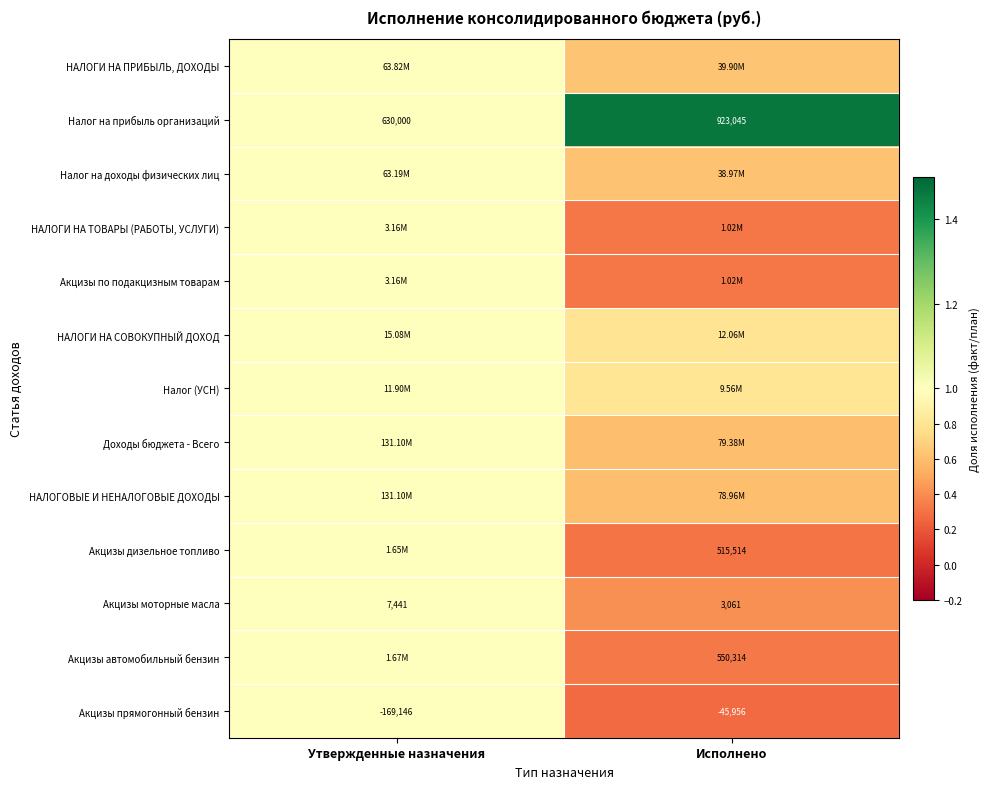

List the labels in order of Акцизы прямогонный бензин value, largest first.

Исполнено, Утвержденные назначения